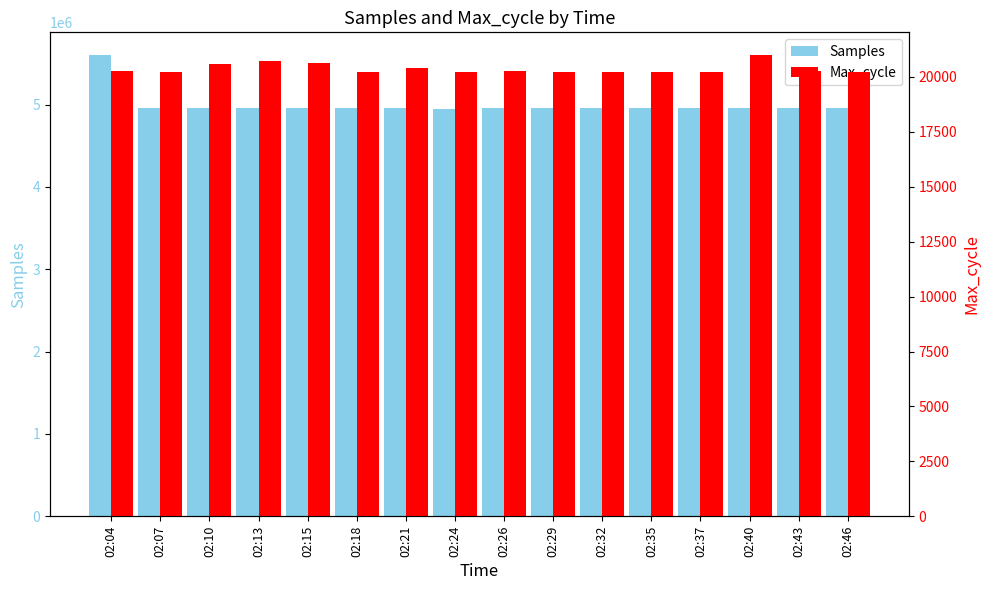

True or false: Samples has a value of 4954731 at 02:07.

True